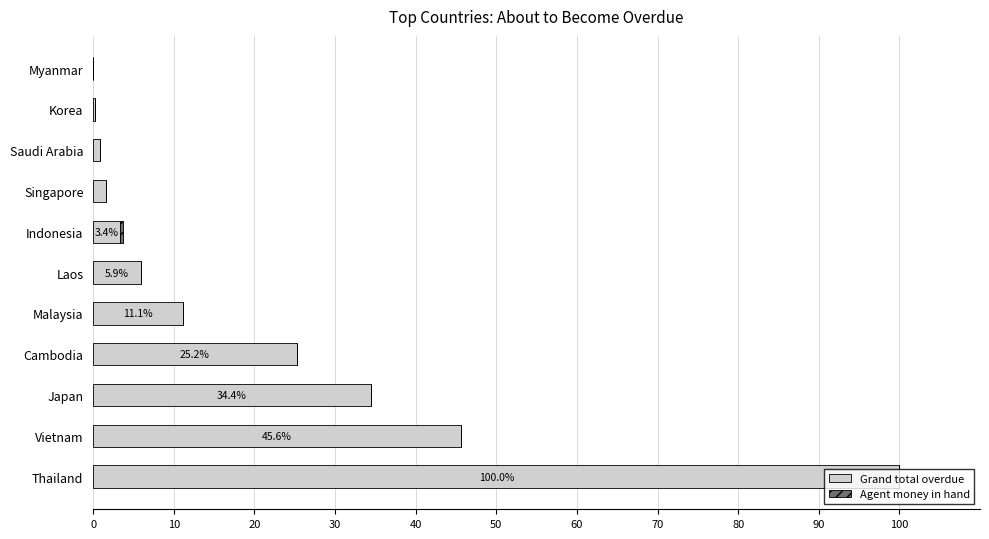

At which label does Grand total overdue reach its peak?

Thailand